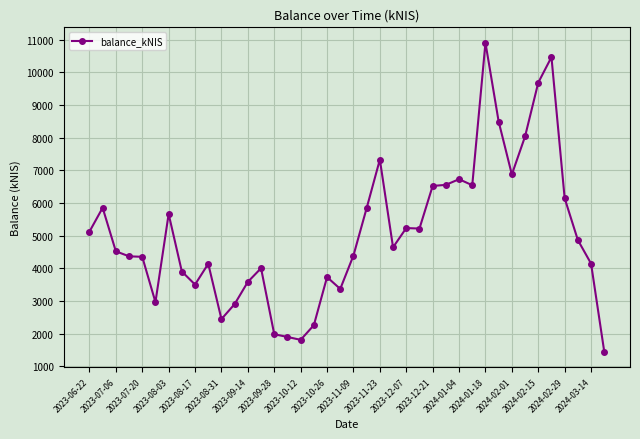

What is the sum of all values?

202381.0